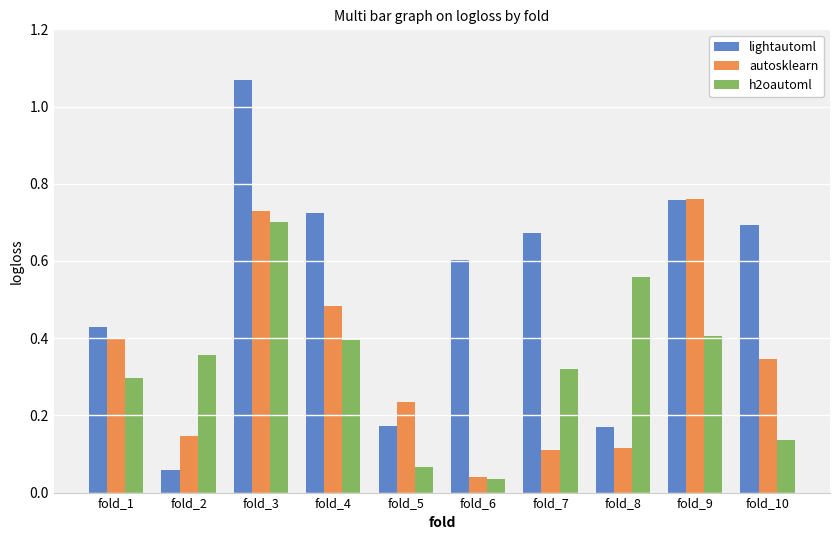

Which series has the largest total across all categories?

lightautoml